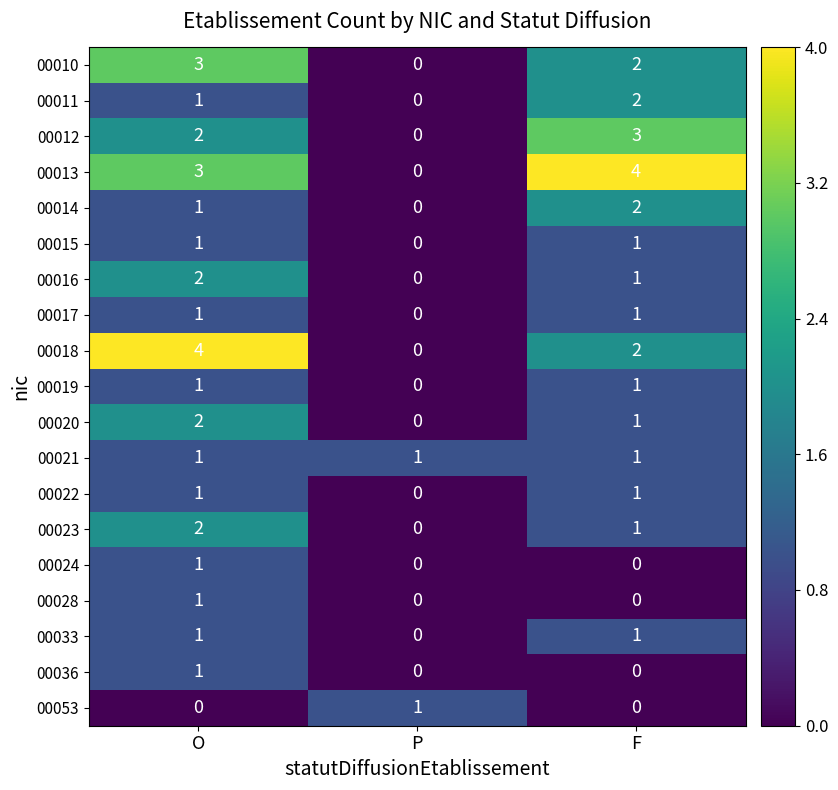

Rank the categories by 00013 value from lowest to highest.

P, O, F